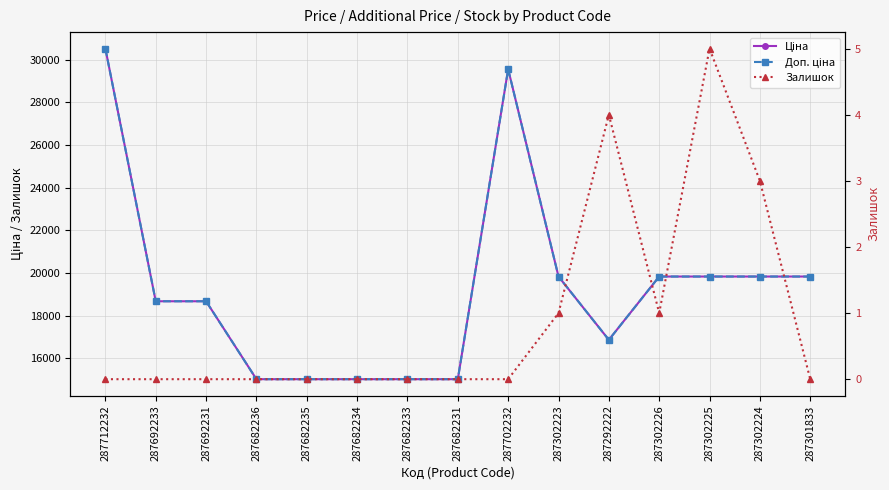

At which category is the sum across all series the highest?

287712232